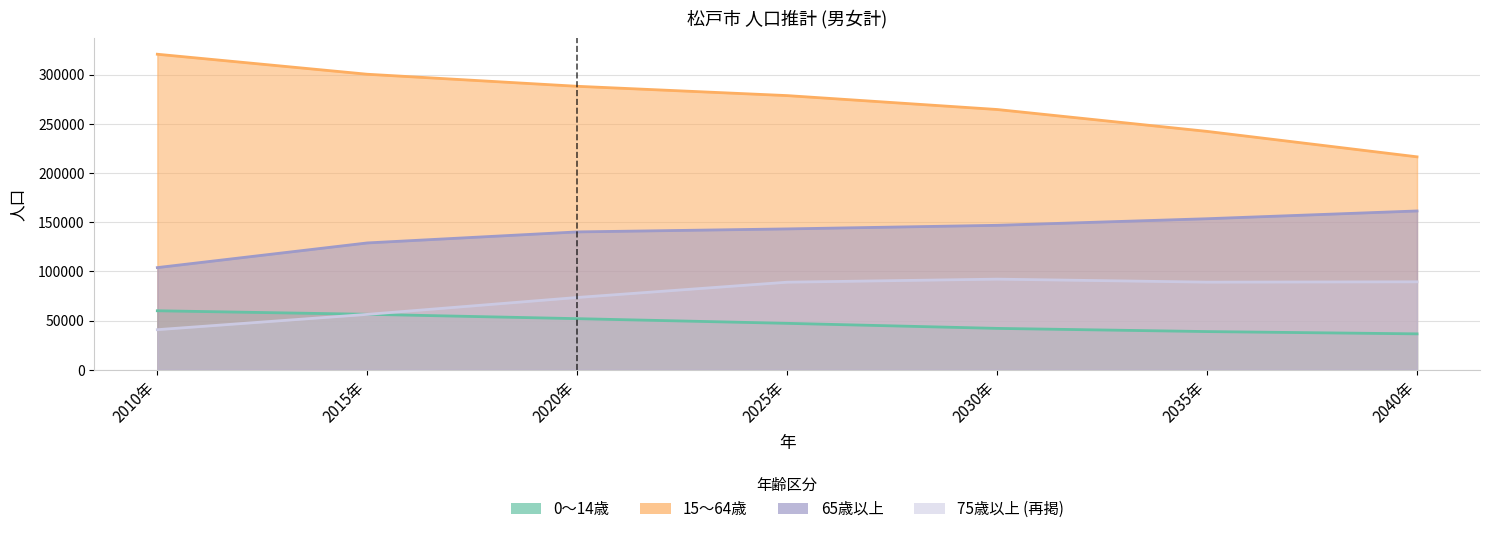

Which category has the highest value across all series?

2010年